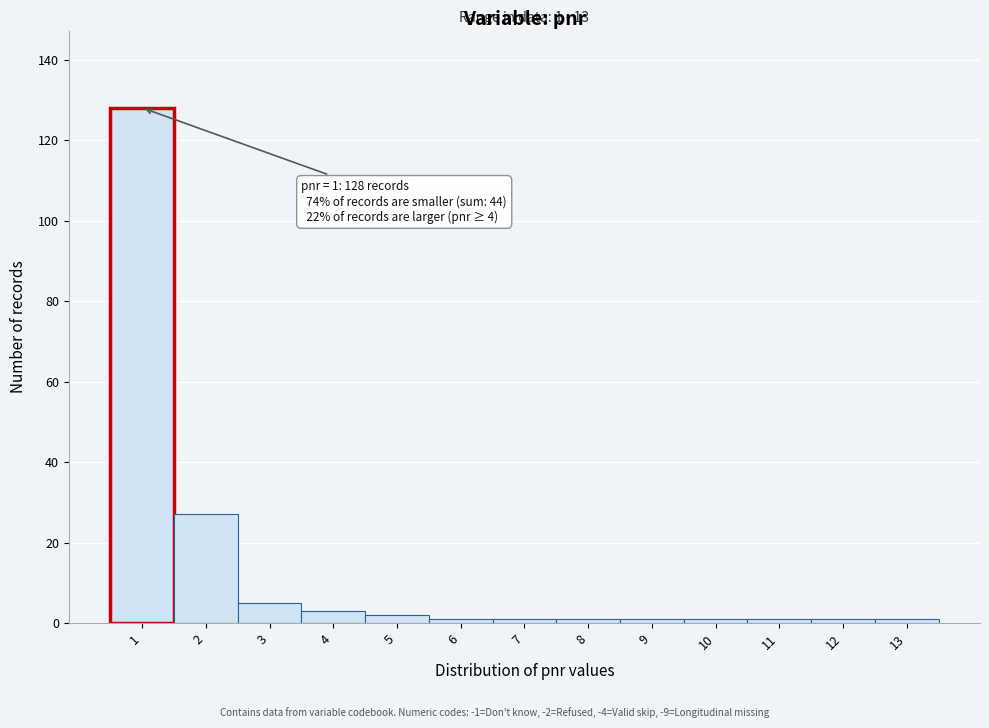

Reading left to right, transcribe all the data shown in this chart.

128	27	5	3	2	1	1	1	1	1	1	1	1